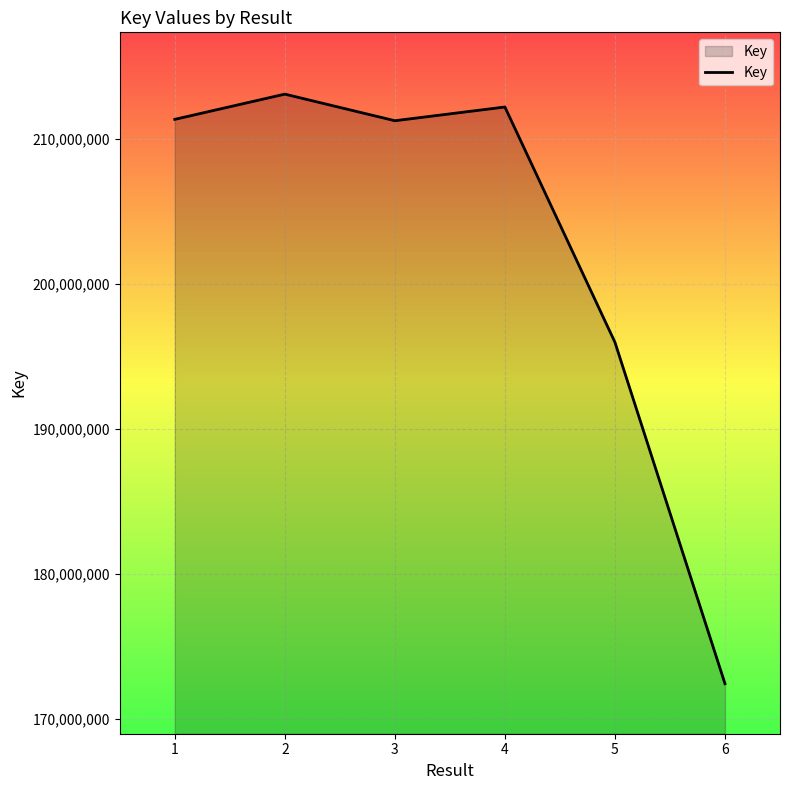

How many distinct data groups are displayed?

1